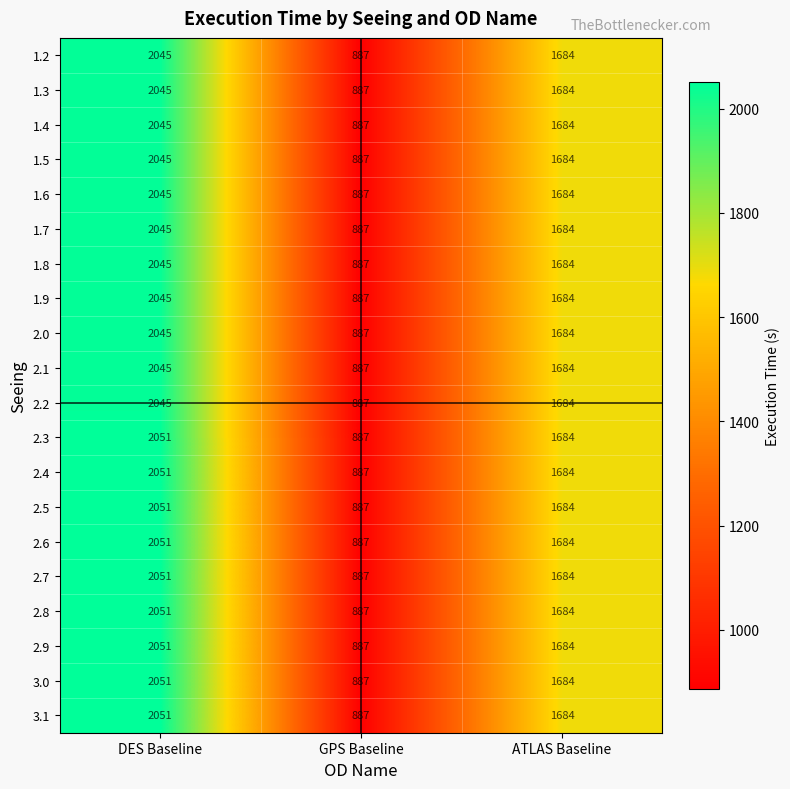

At how many categories does at least one series exceed 1393?

2